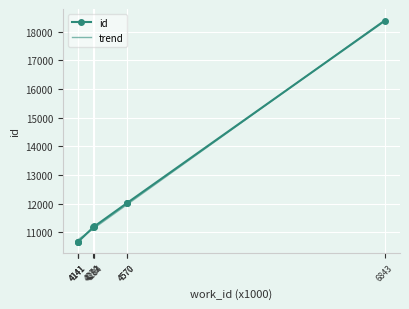

Rank the series at 4570 from lowest to highest value.

trend, id